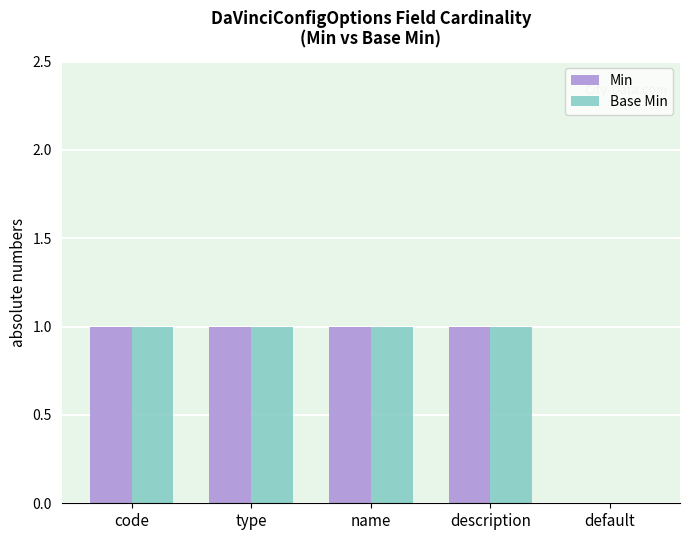

Is it true that Base Min equals 1 at type?

True